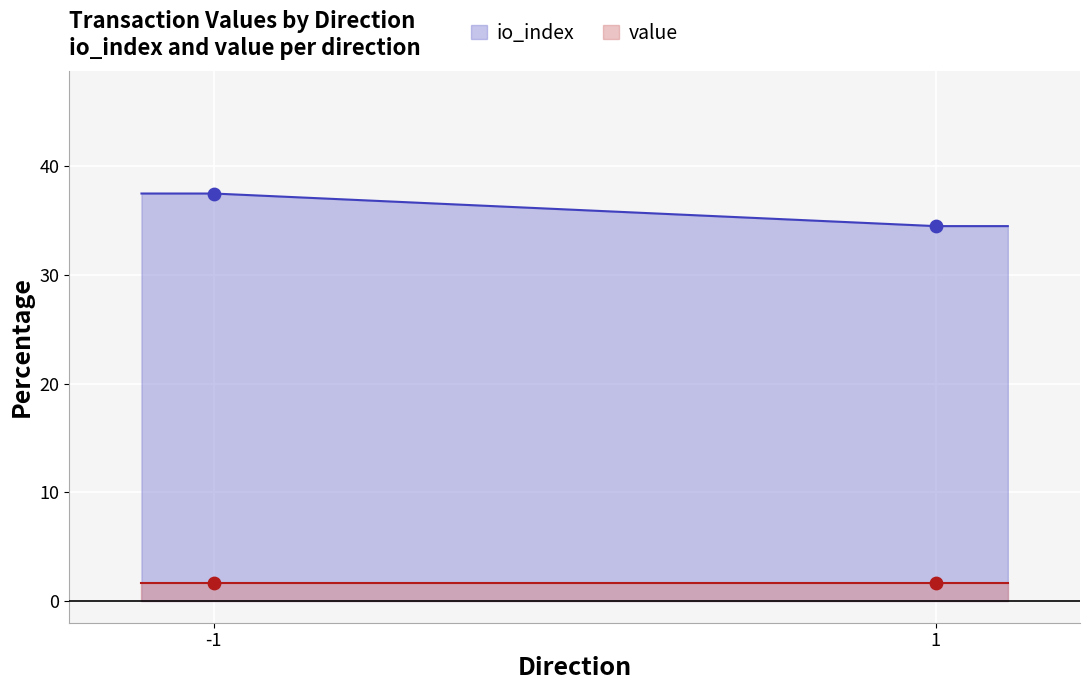

Which series has the widest spread of Y values?

io_index